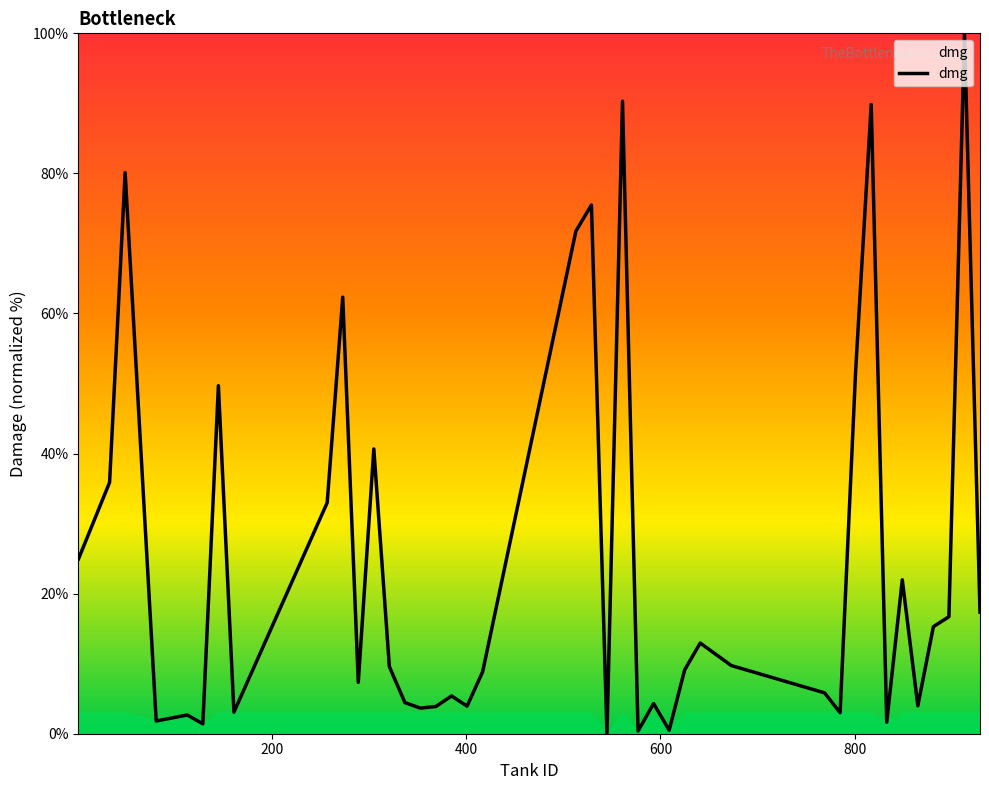

What is the difference between the maximum and minimum values?

100.0